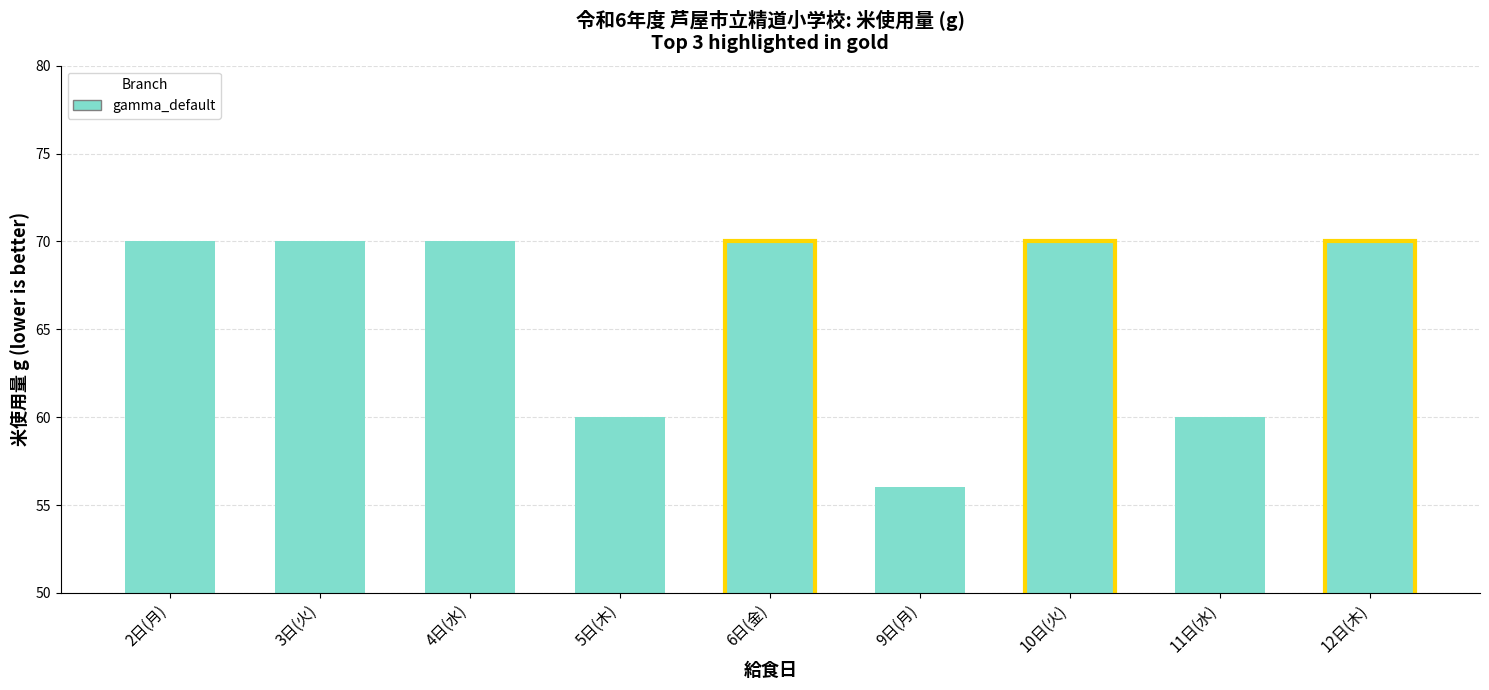

What is the average value?

66